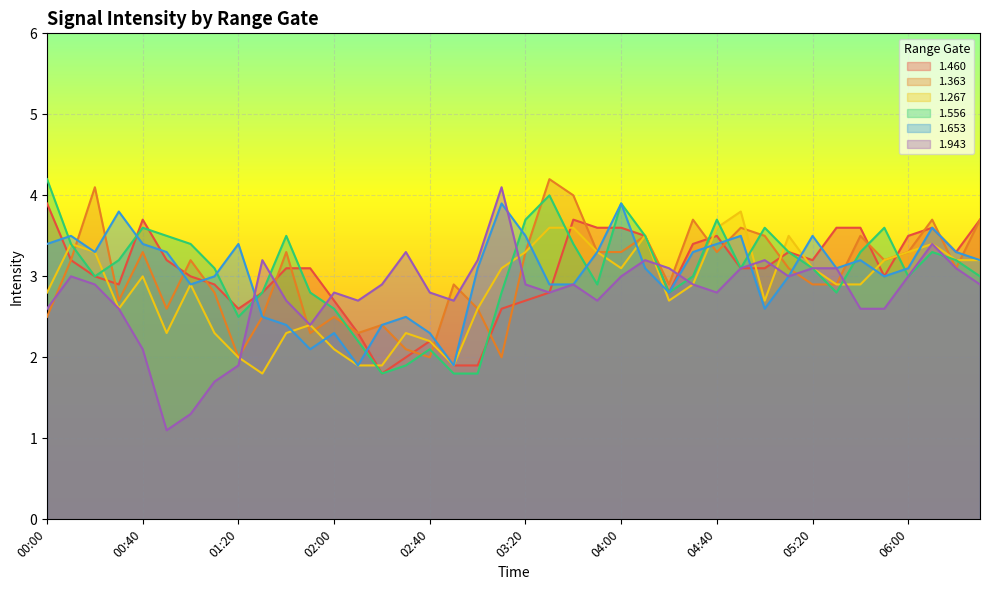

At 00:10, list the series in order from largest to smallest.

1.653, 1.267, 1.556, 1.460, 1.363, 1.943